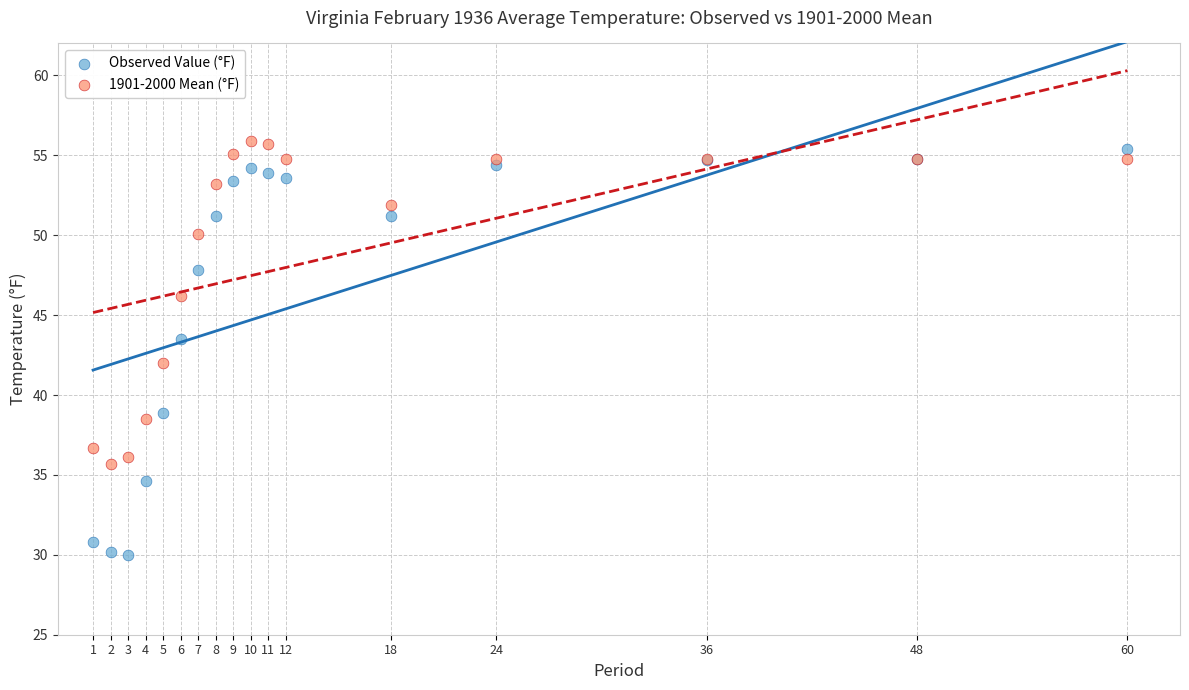

Which series reaches the minimum Y coordinate?

Observed Value (°F)